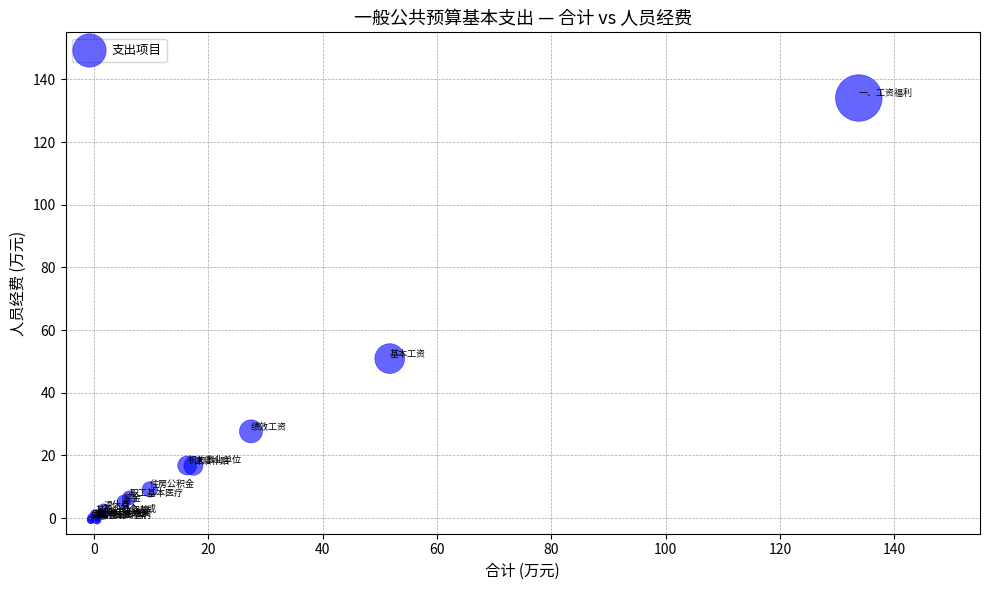

What Y value in the scatter plot is closest to 66?

50.9